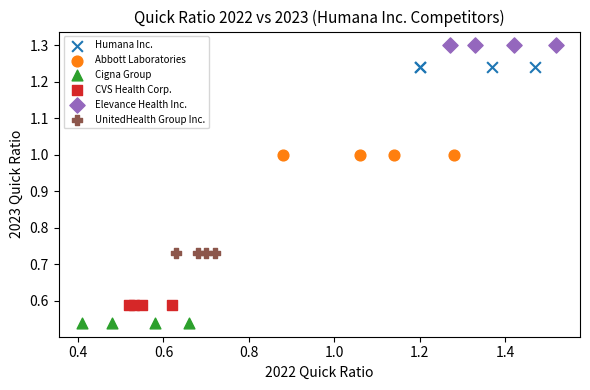

Which series contains the lowest Y value?

Cigna Group